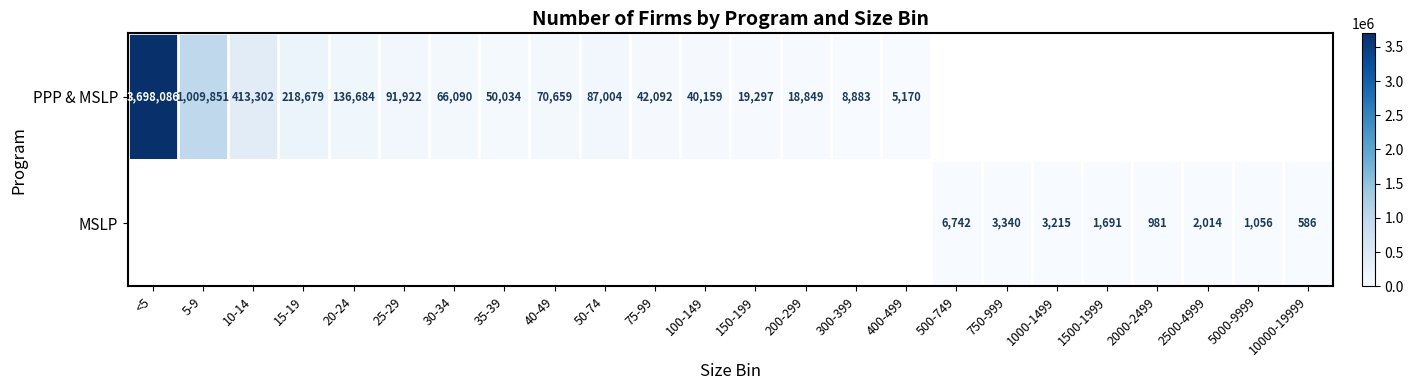

At how many categories does at least one series exceed 1827?

20